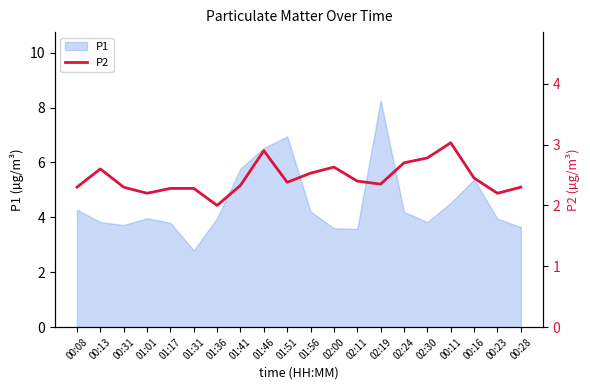

Where does the P1 series first go above 3?

00:08